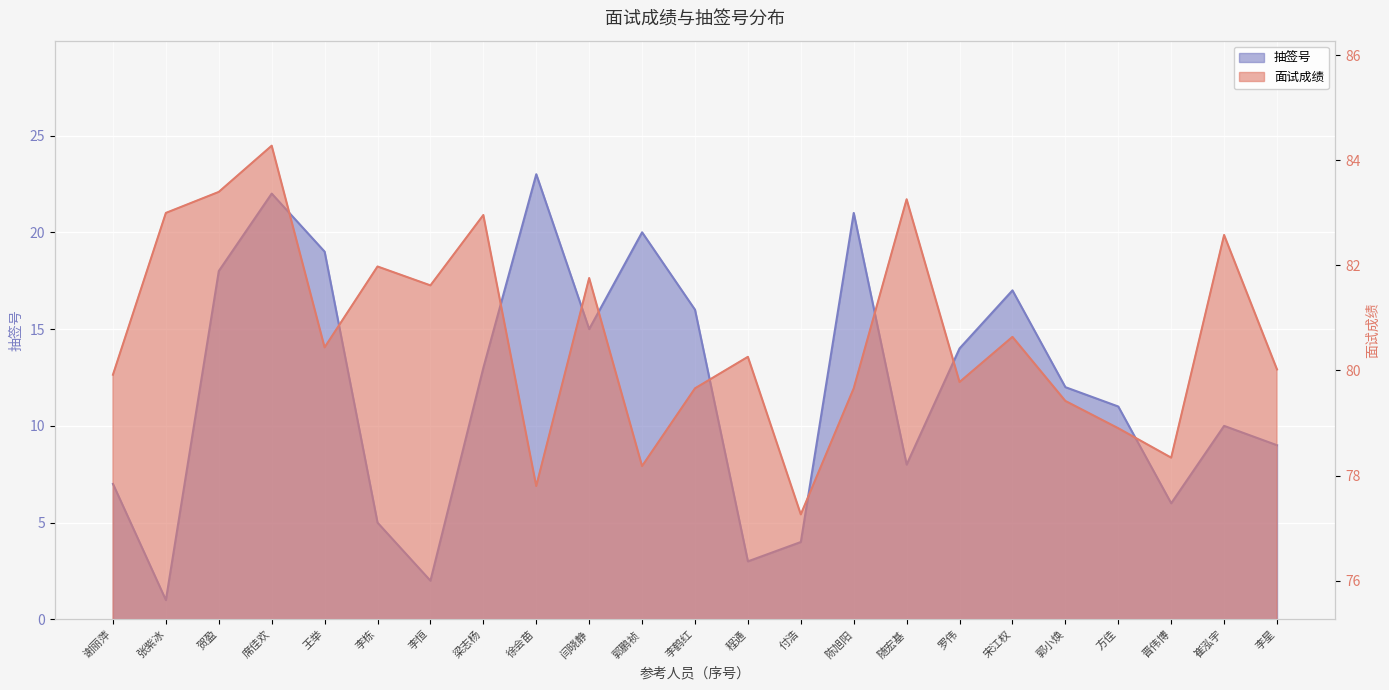

Is the value of 面试成绩 at 晋伟博 greater than the value of 抽签号 at 崔泓宇?

Yes